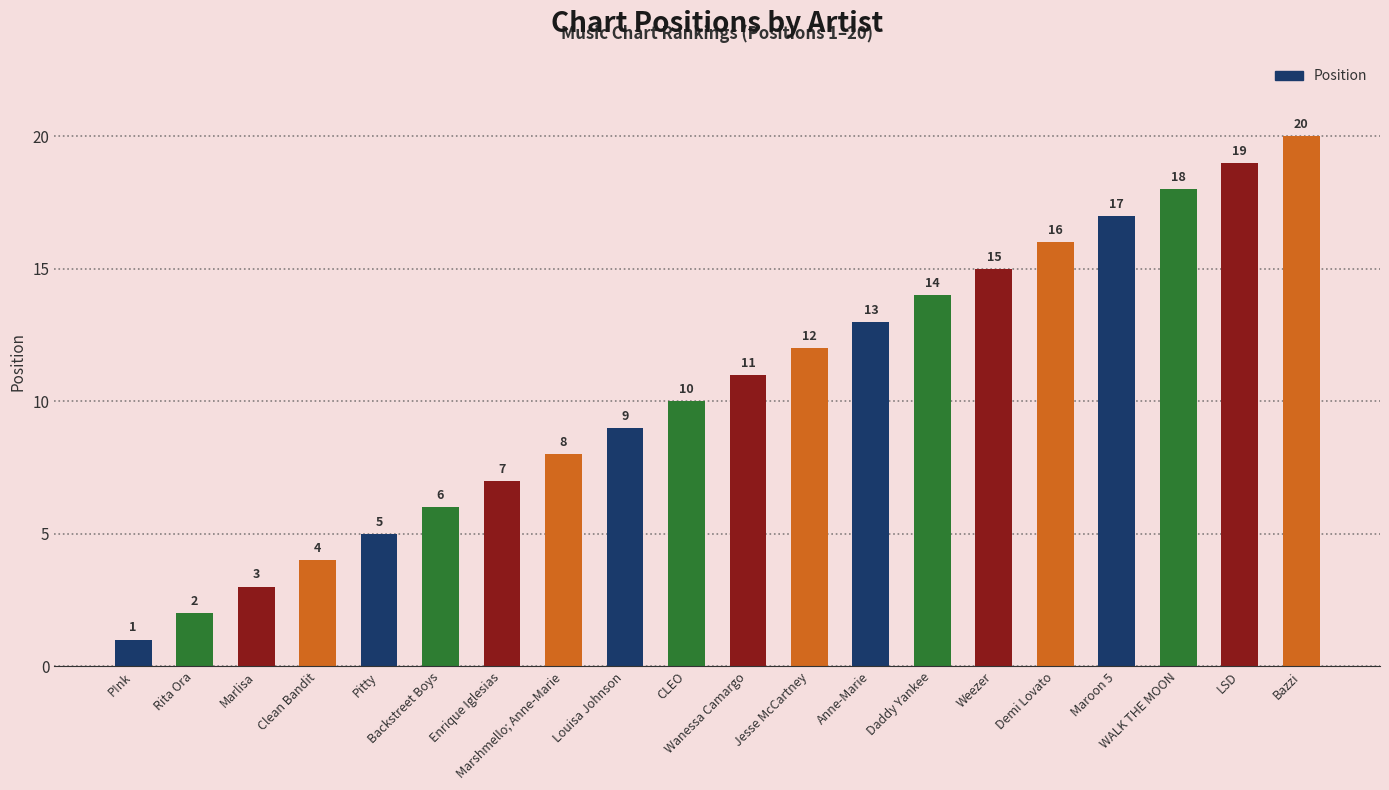

Rank the categories by value from highest to lowest.

Bazzi, LSD, WALK THE MOON, Maroon 5, Demi Lovato, Weezer, Daddy Yankee, Anne-Marie, Jesse McCartney, Wanessa Camargo, CLEO, Louisa Johnson, Marshmello; Anne-Marie, Enrique Iglesias, Backstreet Boys, Pitty, Clean Bandit, Marlisa, Rita Ora, P!nk